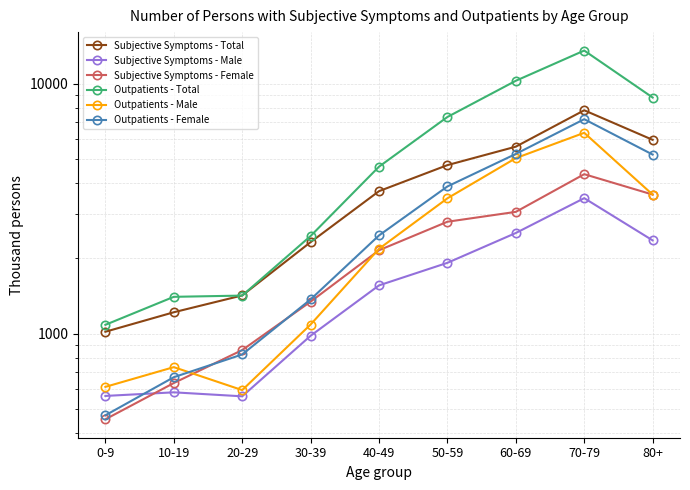

Which has a higher value, 10-19 or 50-59?

50-59